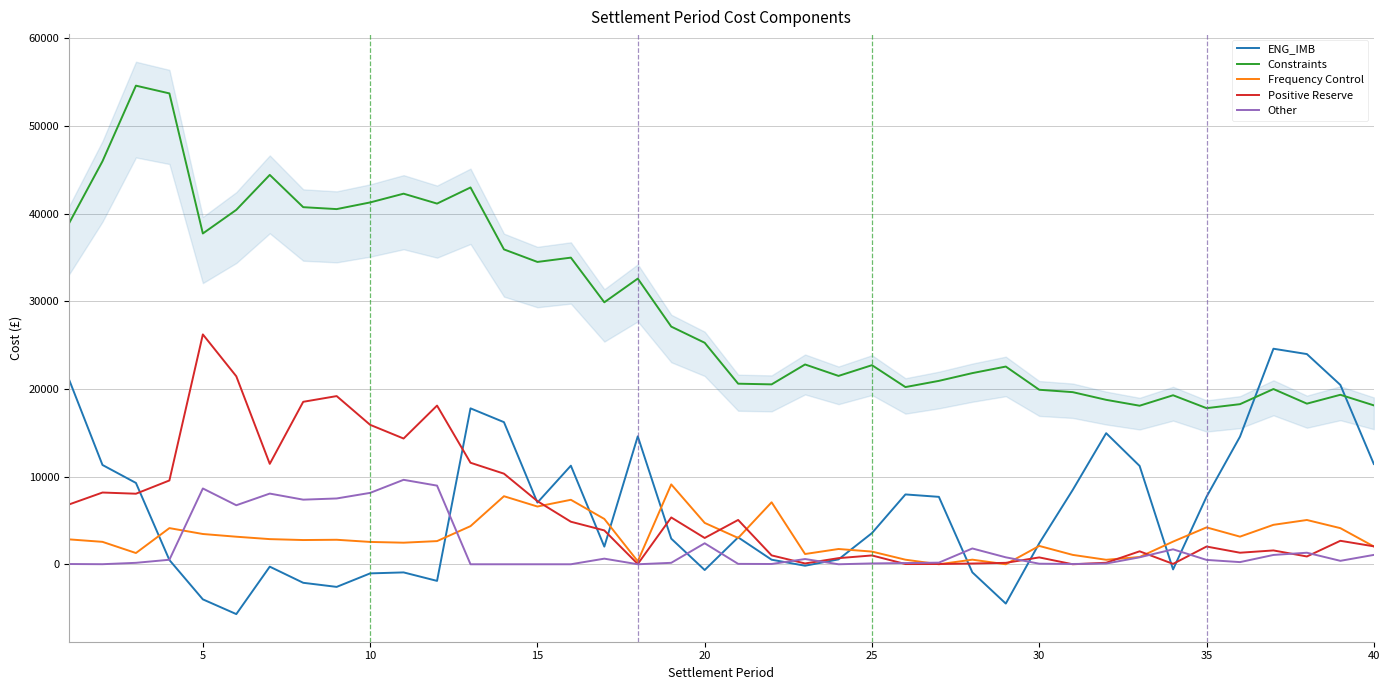

What is the highest value of the Other series?

9635.5